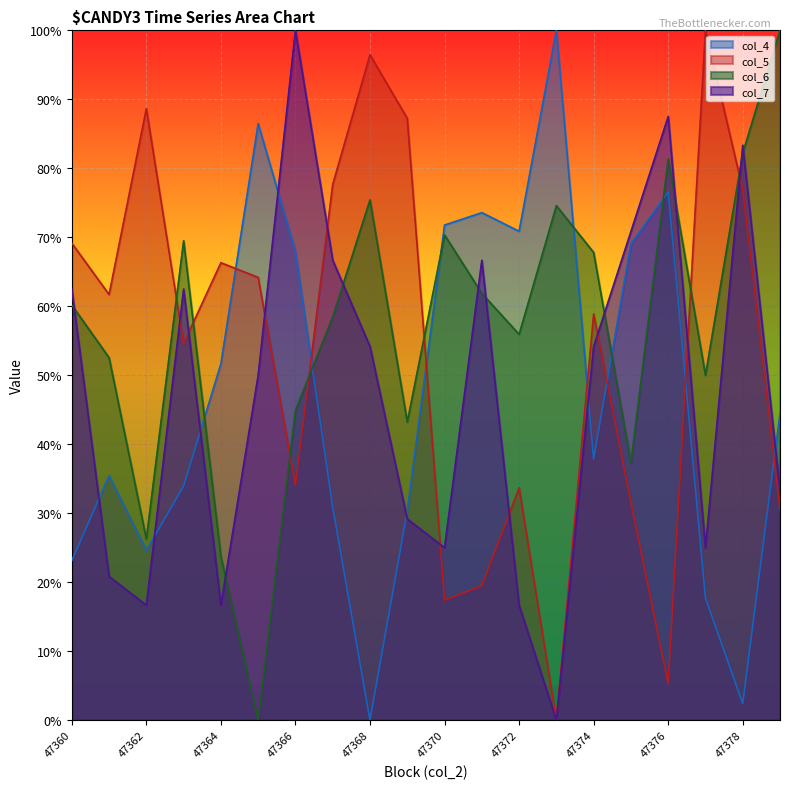

What is the value of the col_5 point at the 11th from the left?

0.2